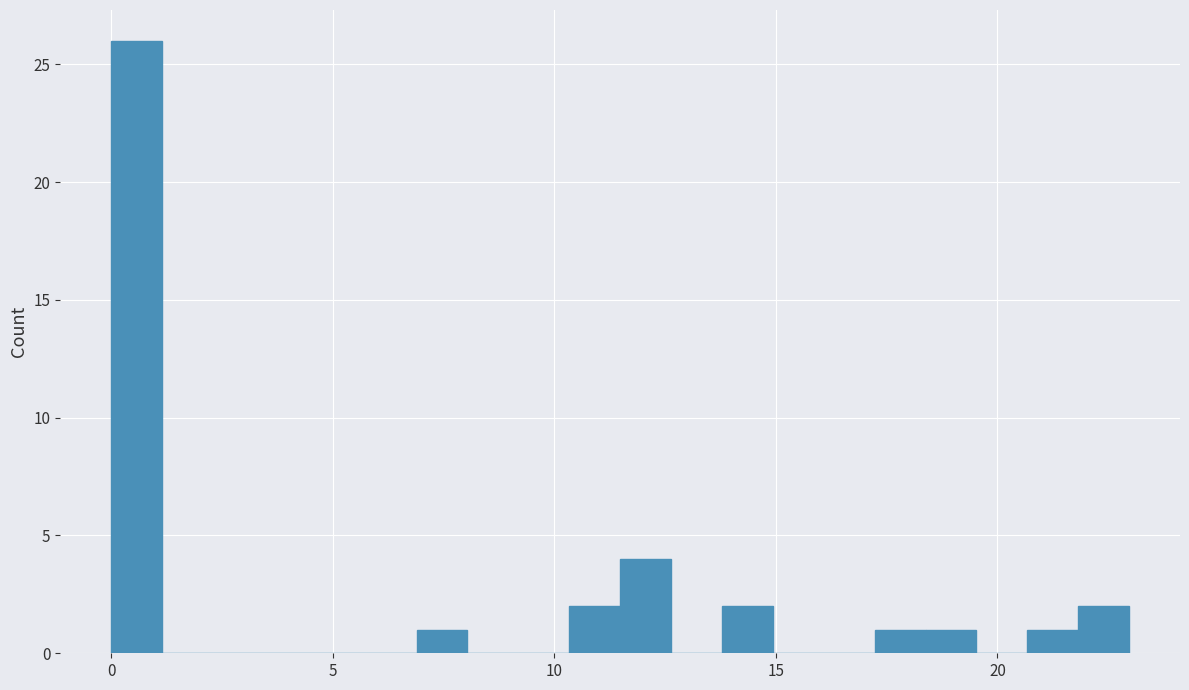

Read against the x-axis, roughly where is the centre of the tallest bar?

0.5